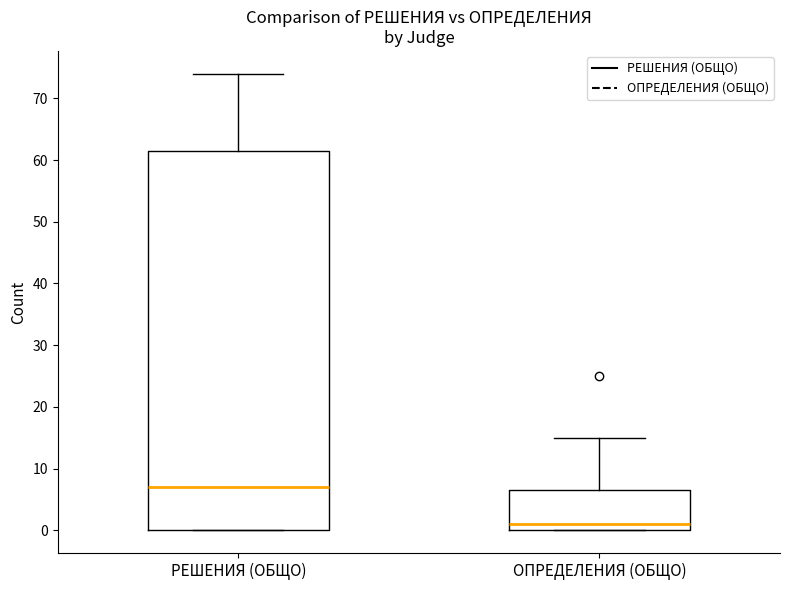

Where is the upper edge of the box for РЕШЕНИЯ (ОБЩО) on the y-axis? The values are not printed on the chart, so give them approximately, as read against the axis.

62